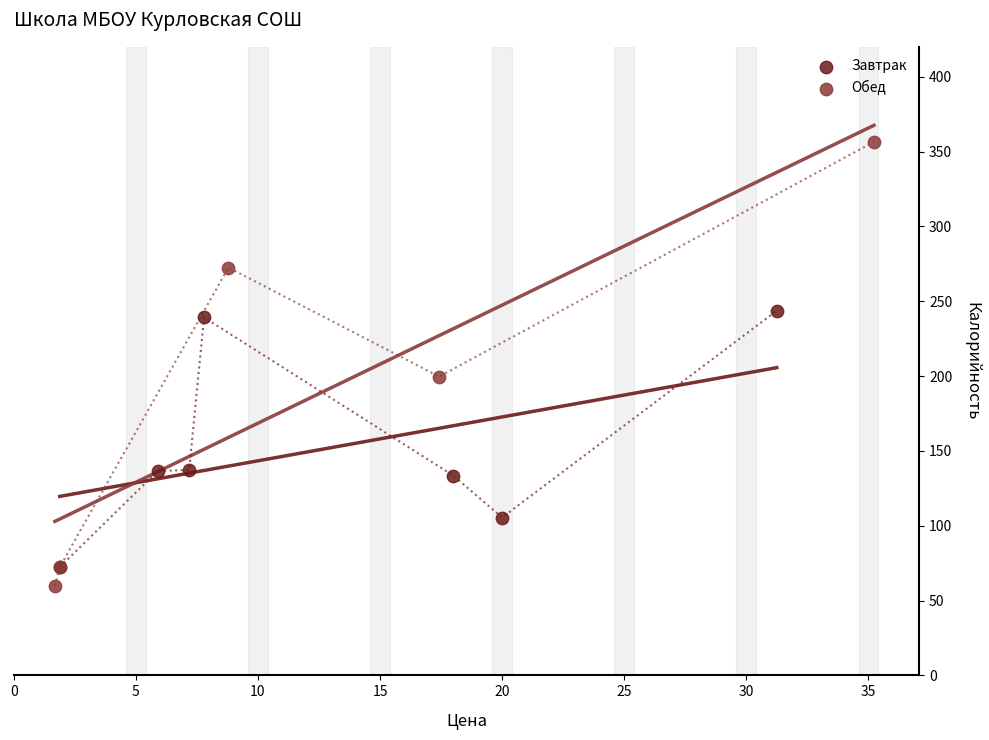

What are all the series names shown in the legend?

Завтрак, Обед